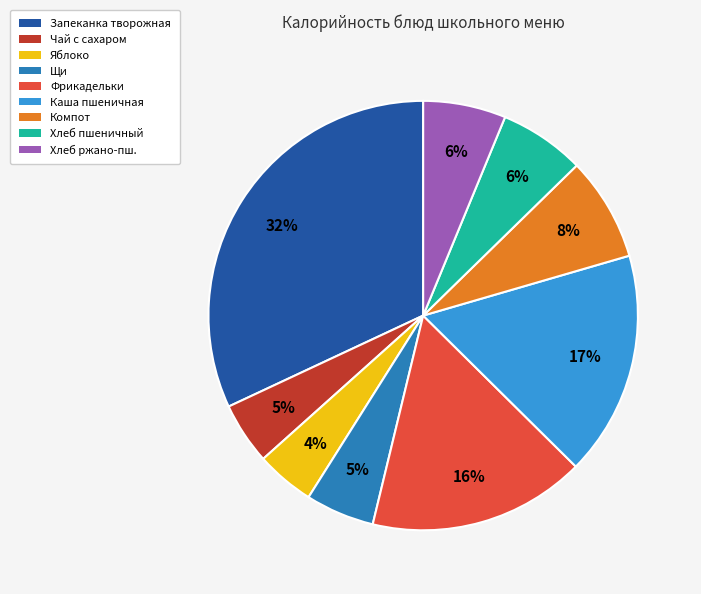

To the nearest percent, what is the combined percentage of Компот and Каша пшеничная?

25%